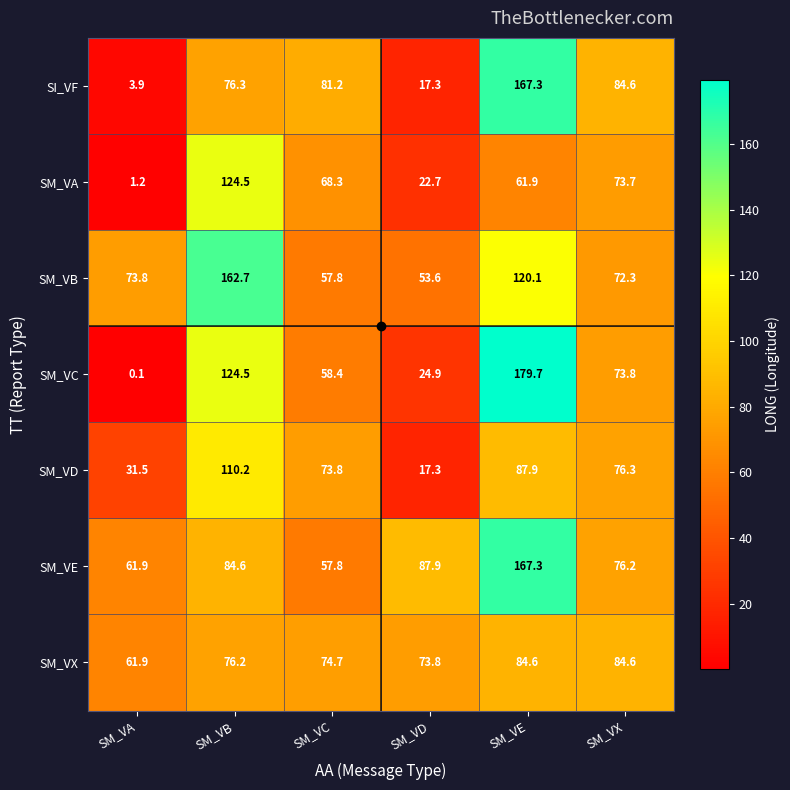

Where is SM_VB nearest to the value 108?

SM_VE